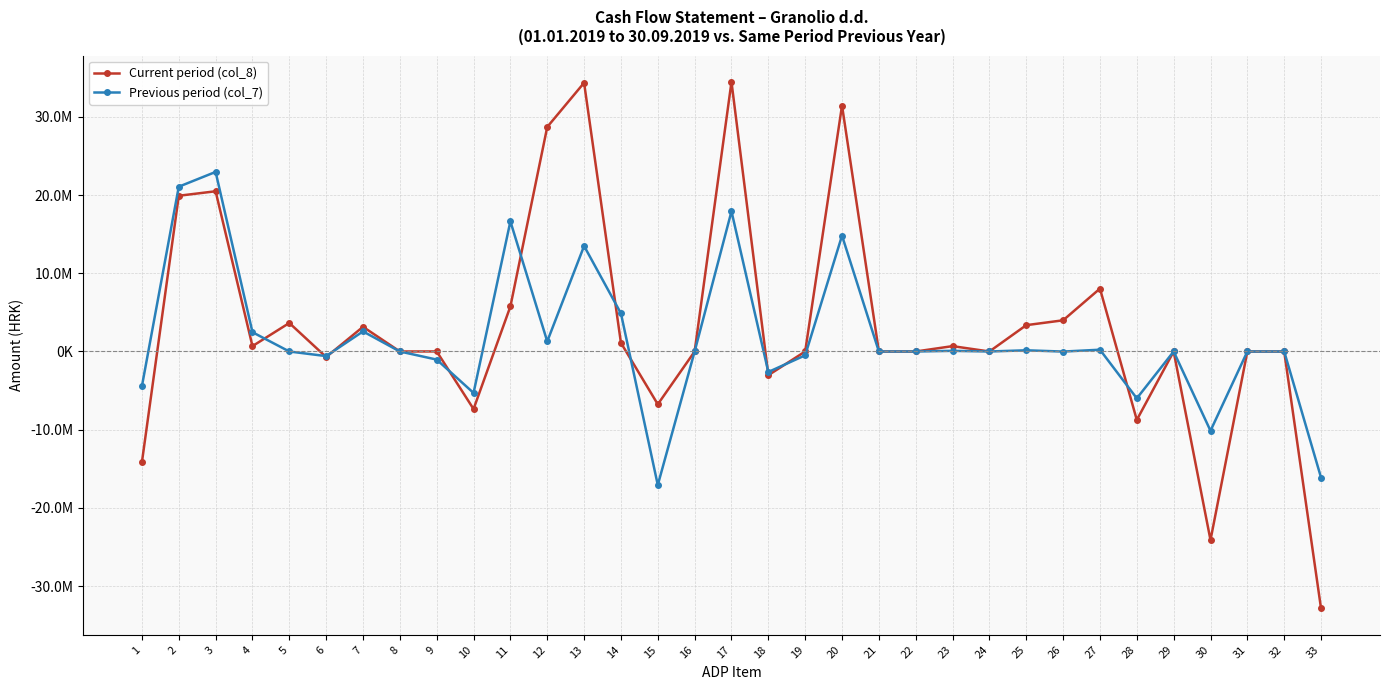

Where does the Current period (col_8) series first go above 0?

2